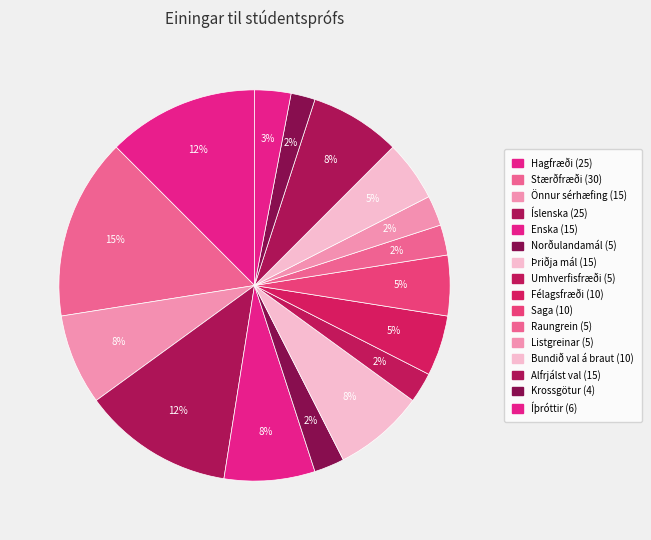

To the nearest percent, what percentage of the pie is Íslenska?

12%